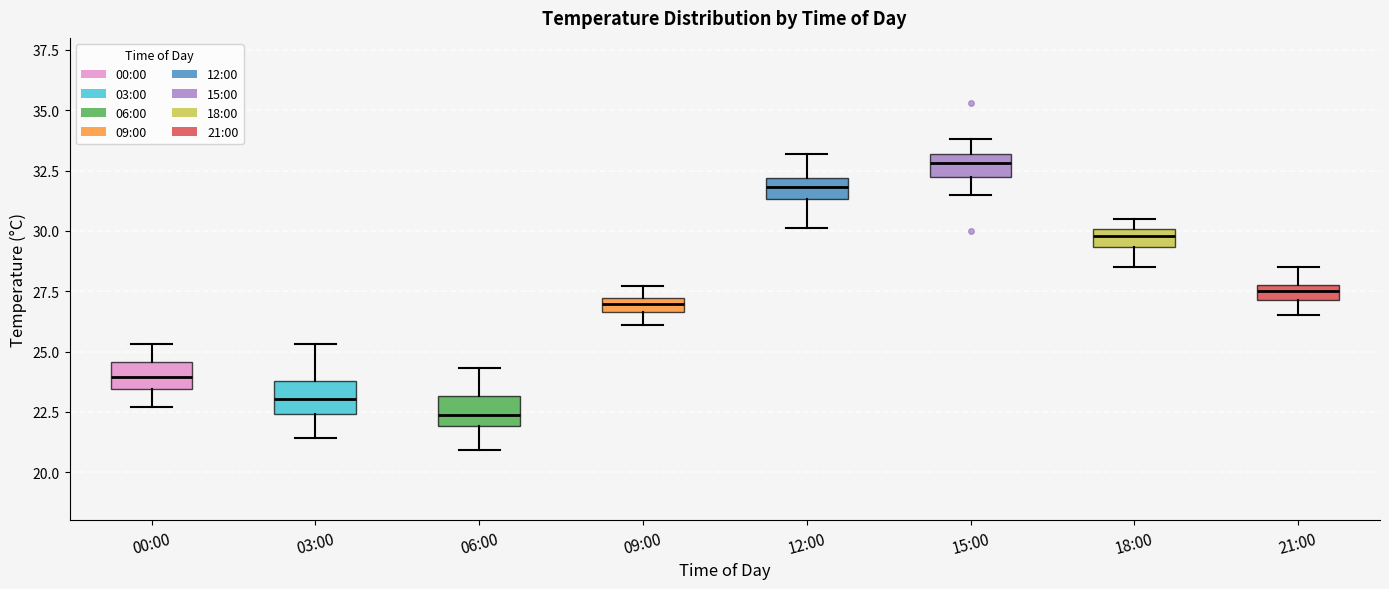

Where is the upper edge of the box for 12:00 on the y-axis? The values are not printed on the chart, so give them approximately, as read against the axis.

32.0